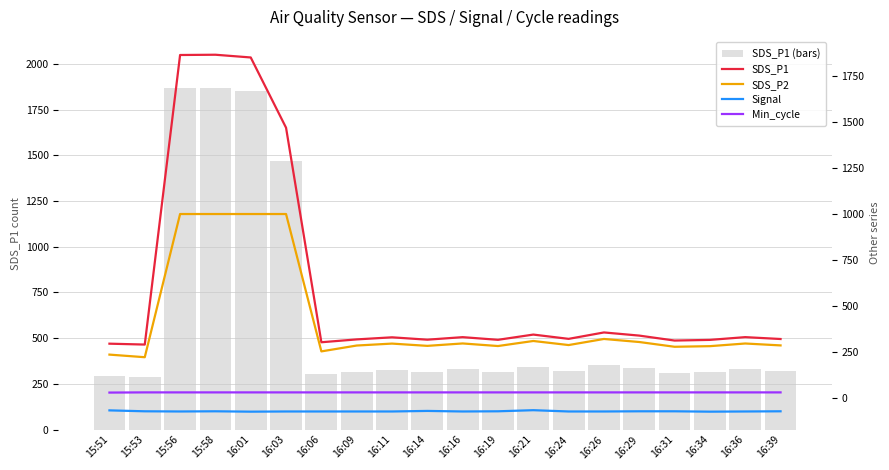

The SDS_P1 (bars) series shows 2468.6 at 16:03. True or false?

False